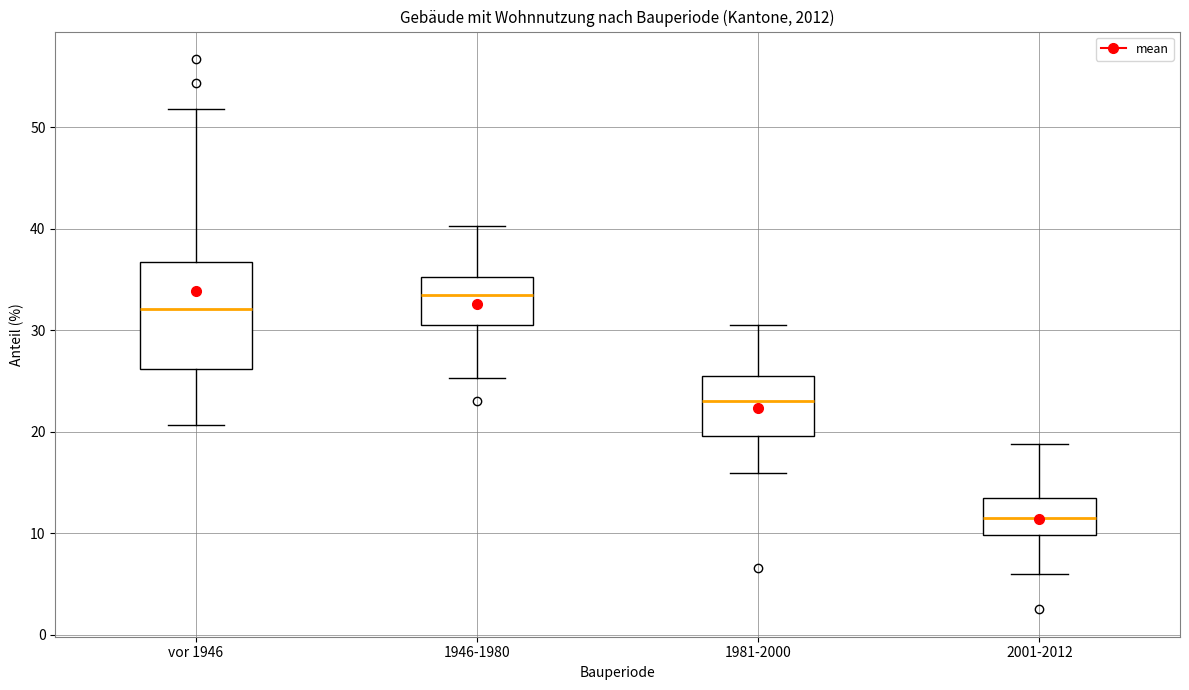

Which box has the highest median line?

1946-1980